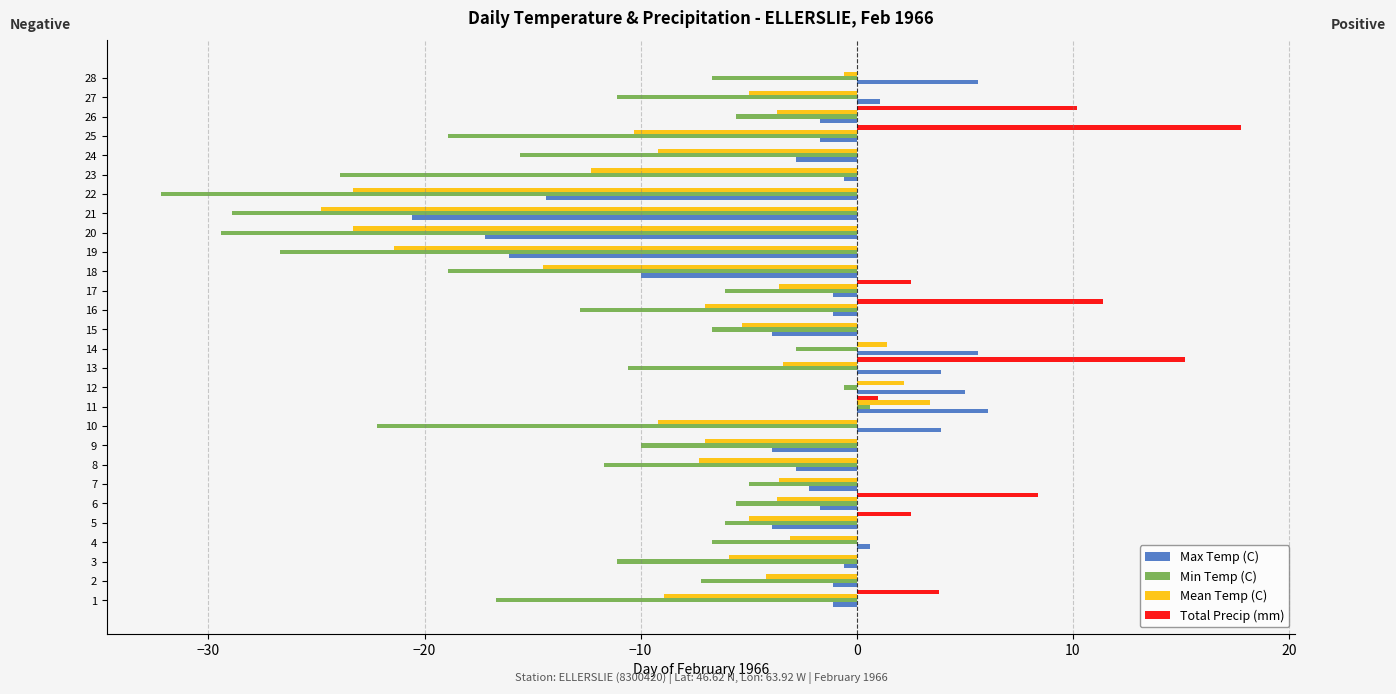

What is the sum of the Min Temp (C) values at 18 and 10?

-41.1